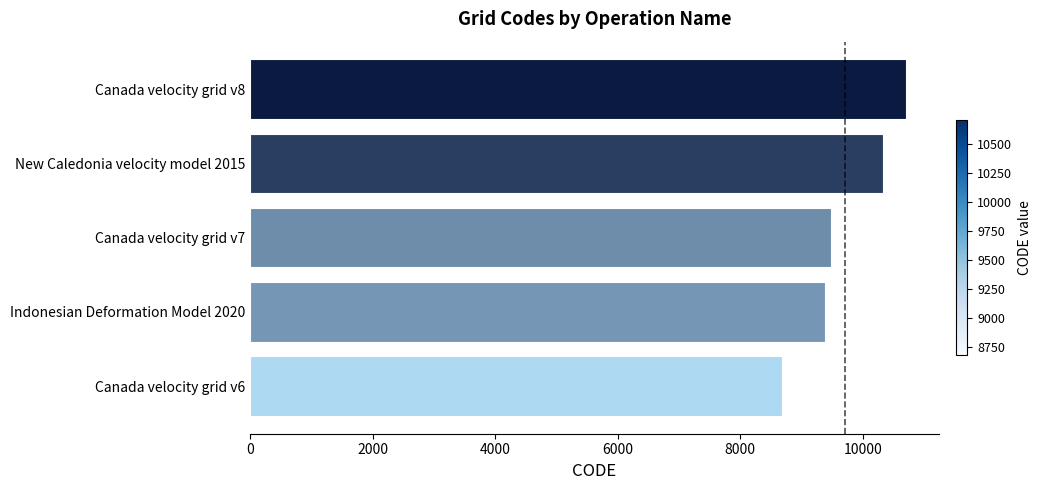

Which category has the highest value across all series?

Canada velocity grid v8